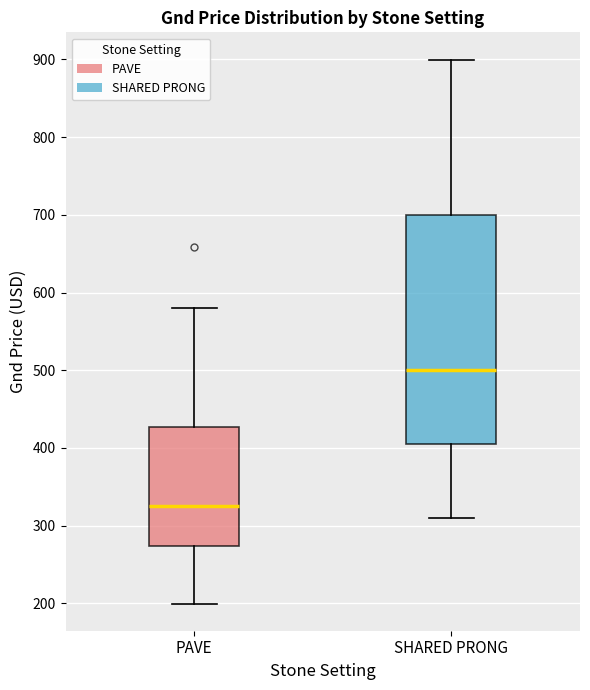

Where is the lower edge of the box for SHARED PRONG on the y-axis? The values are not printed on the chart, so give them approximately, as read against the axis.

400